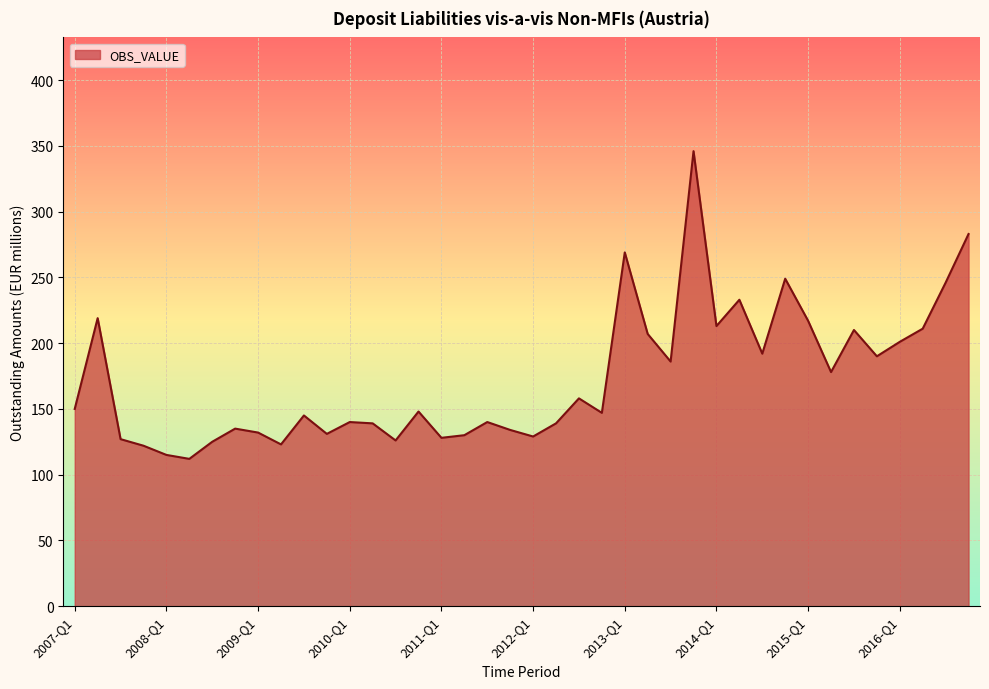

What is the greatest value displayed?

346